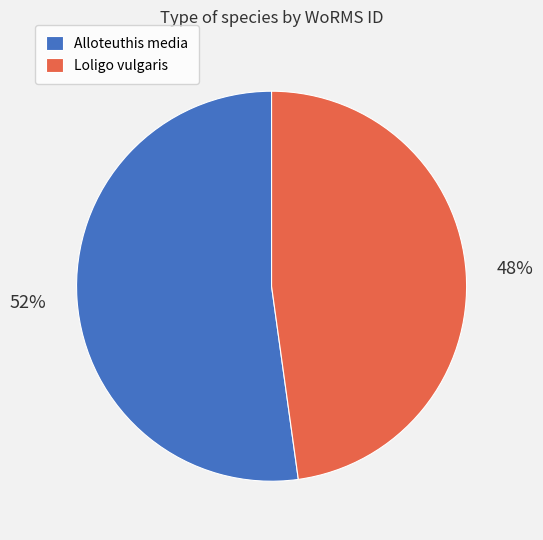

The Loligo vulgaris slice represents 61% of the pie. True or false?

False